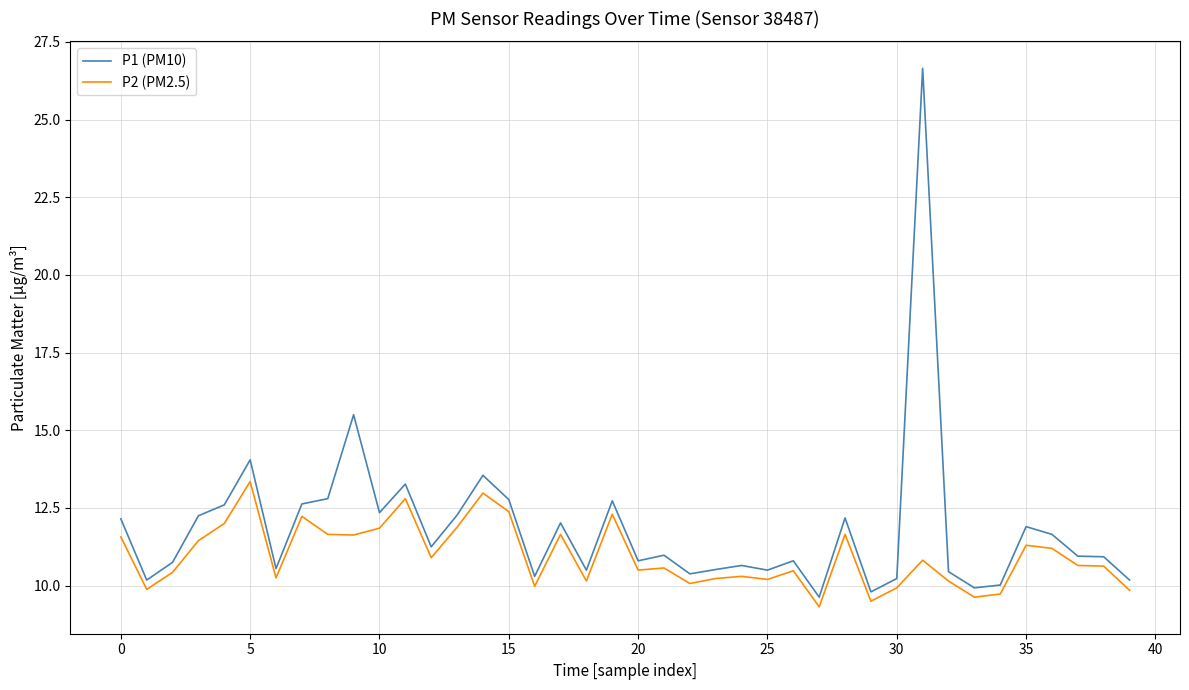

What are all the series names shown in the legend?

P1 (PM10), P2 (PM2.5)